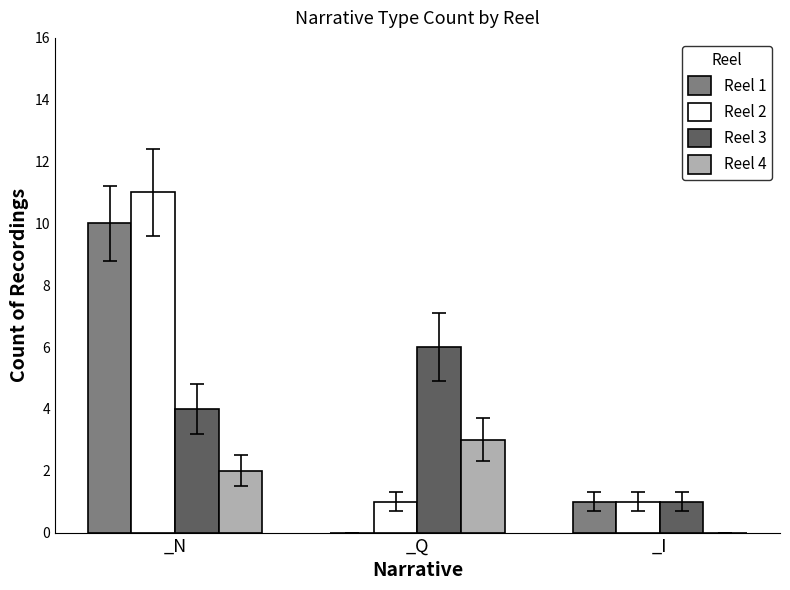

What is the average value of the Reel 3 series?

4